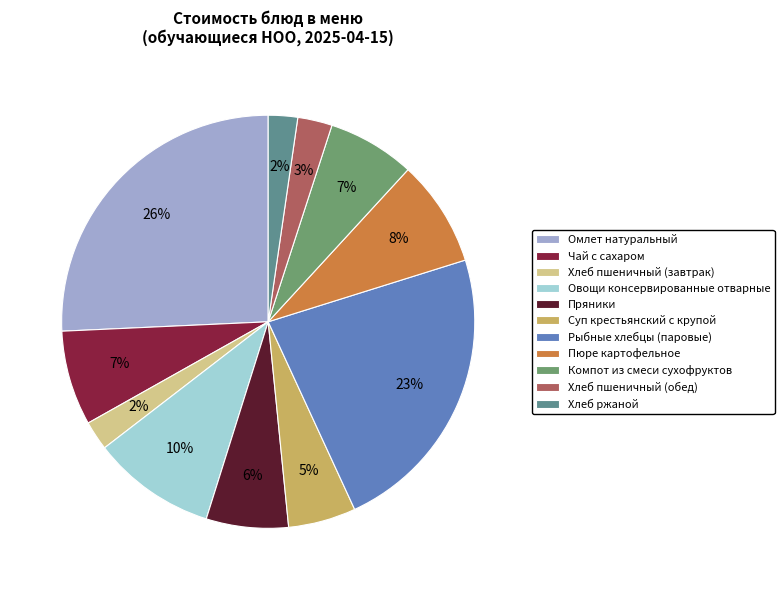

To the nearest percent, what percentage of the pie is Пряники?

6%